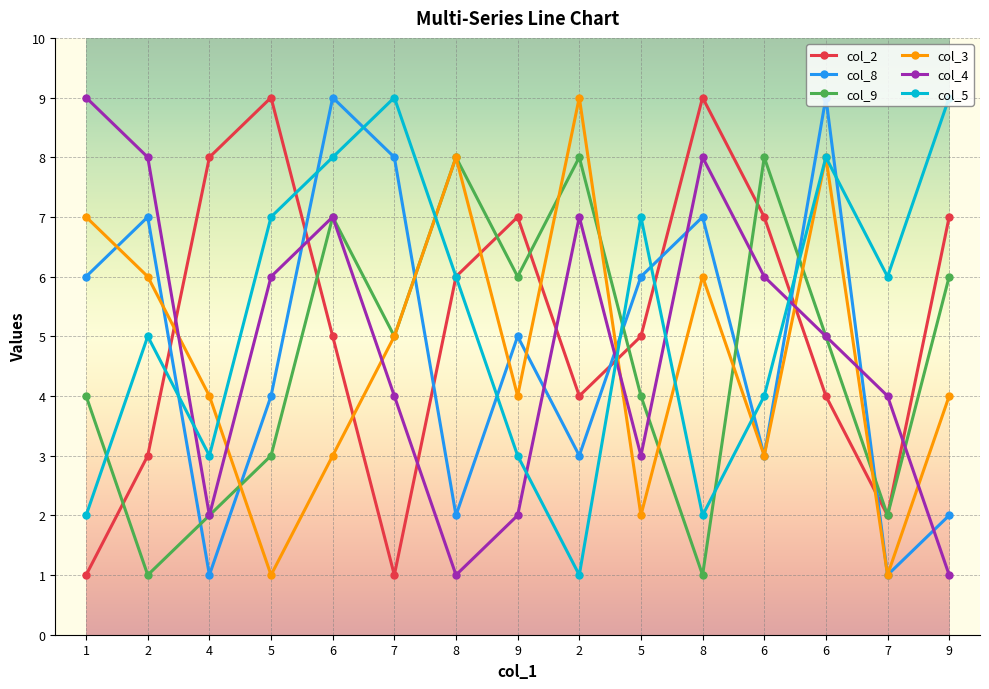

What is the approximate value of col_4 at 7?

4